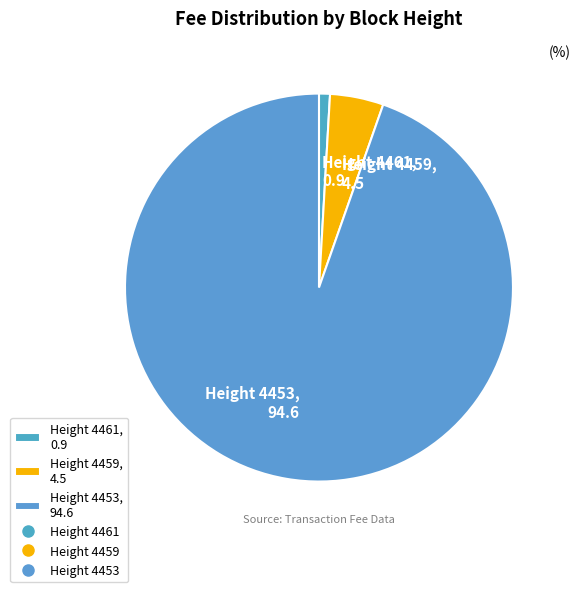

Is the sum of Height 4453, 94.6 and Height 4461, 0.9 greater than half?

Yes